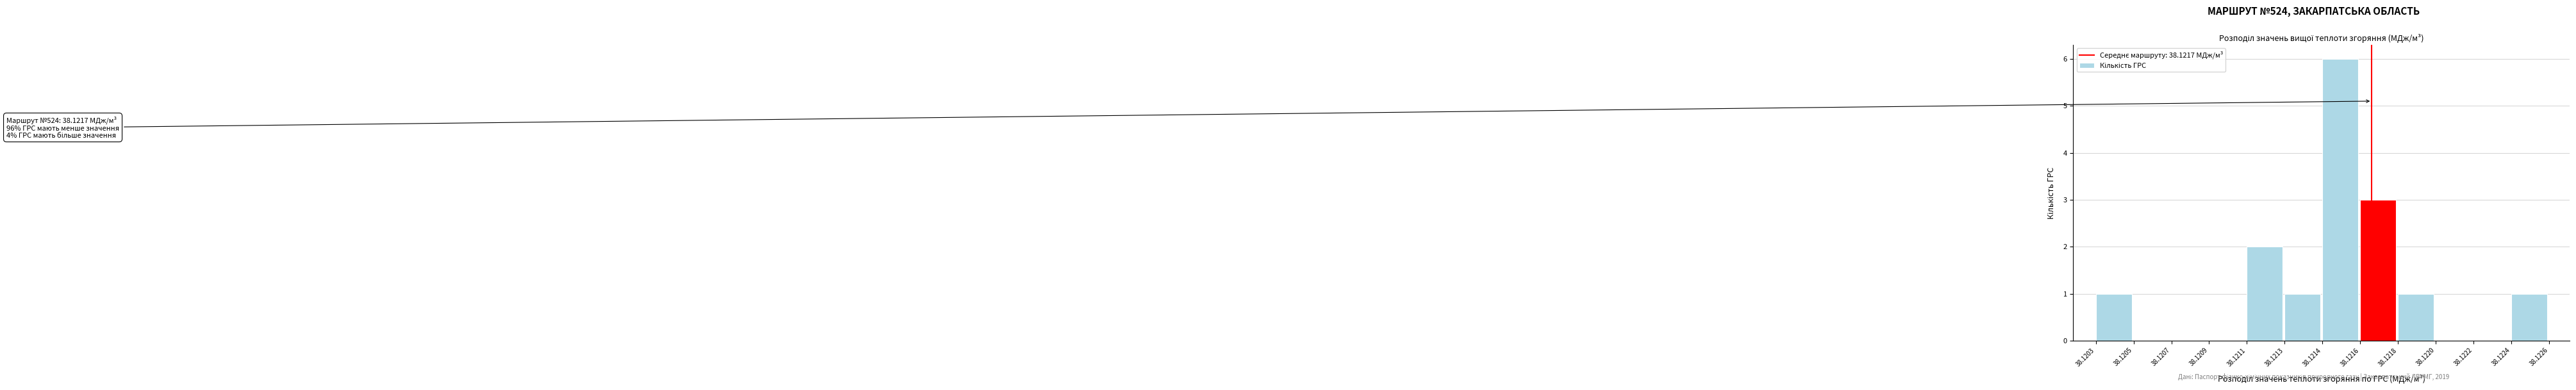

Reading left to right, transcribe all the data shown in this chart.

38.1203=1	38.1205=0	38.1207=0	38.1209=0	38.1211=2	38.1213=1	38.1214=6	38.1216=3	38.1218=1	38.1220=0	38.1222=0	38.1224=1